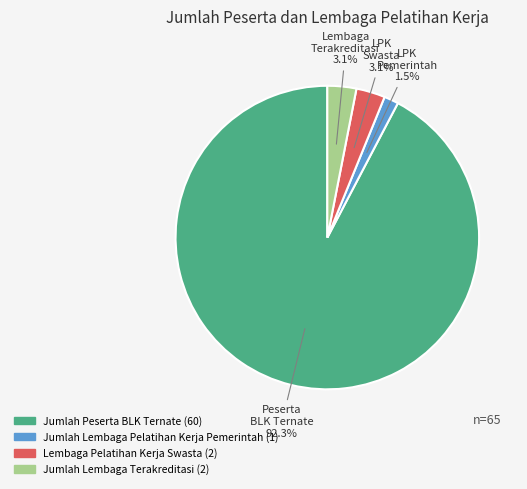

True or false: Jumlah Lembaga Terakreditasi accounts for 3% of the total.

True